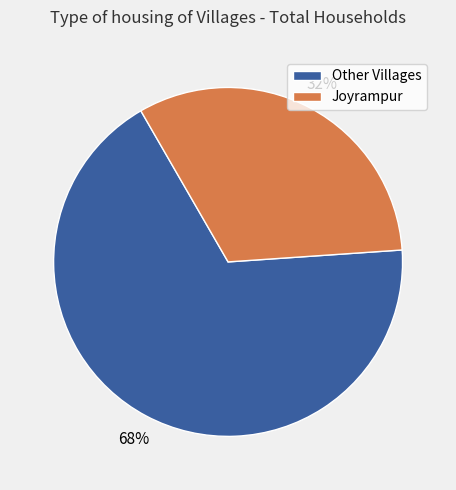

To the nearest percent, what is the average slice percentage?

50%